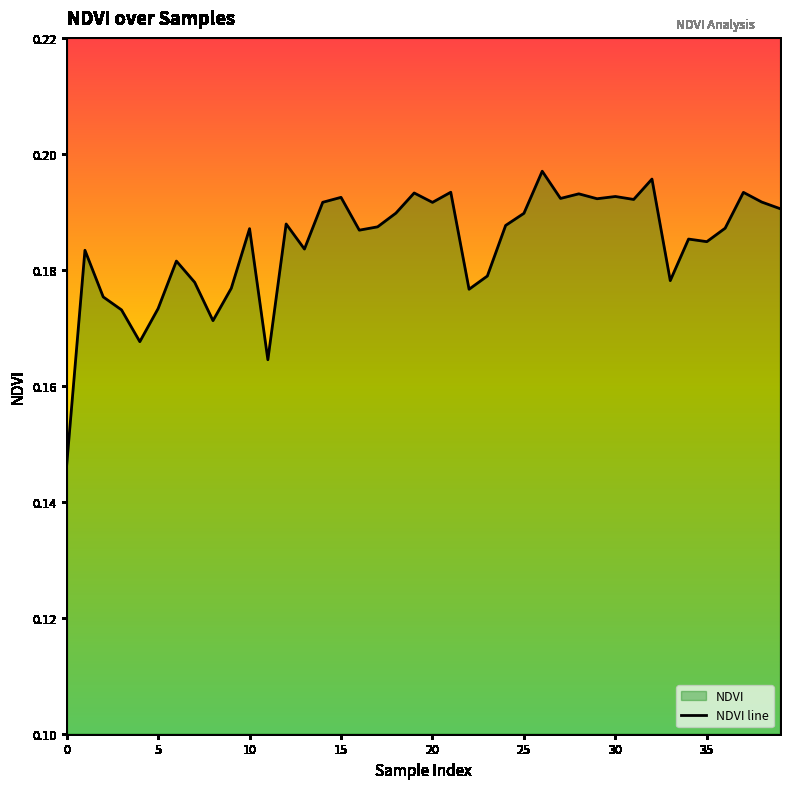

What is the label of the 15th point from the right?

25